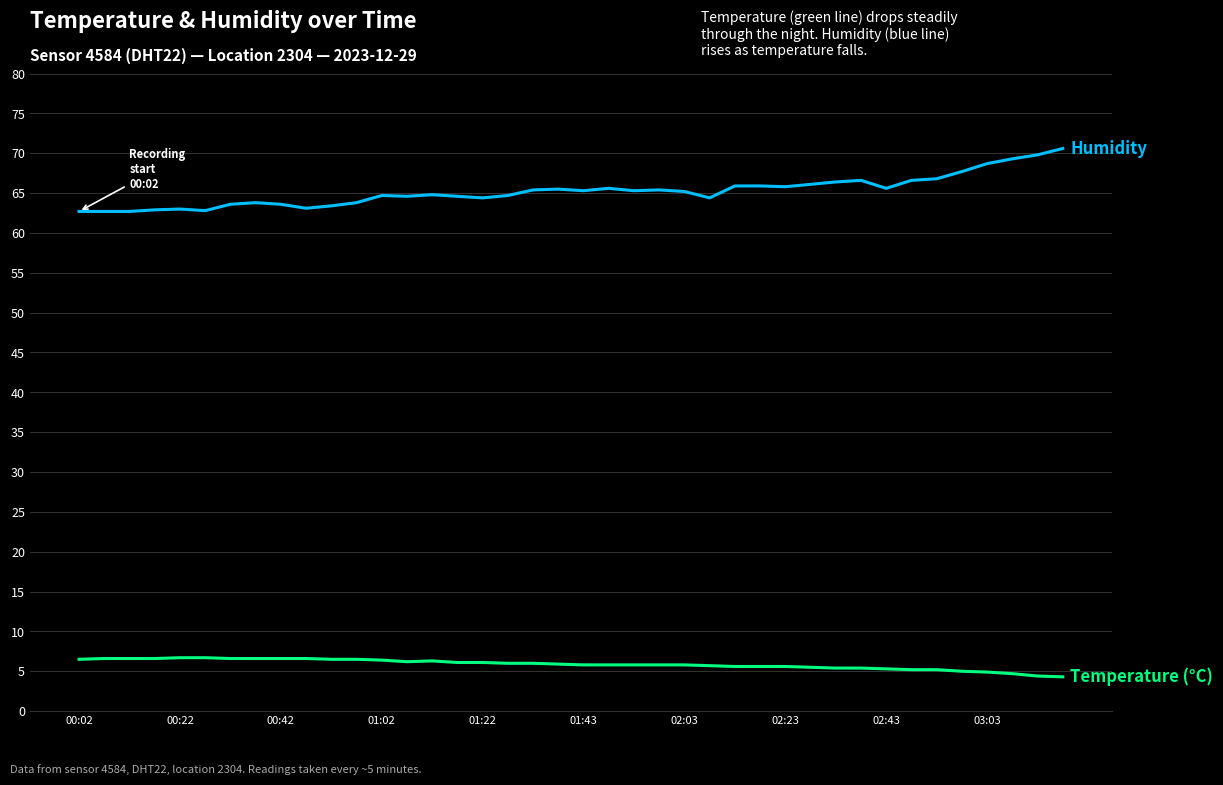

How many lines are shown in the chart?

2